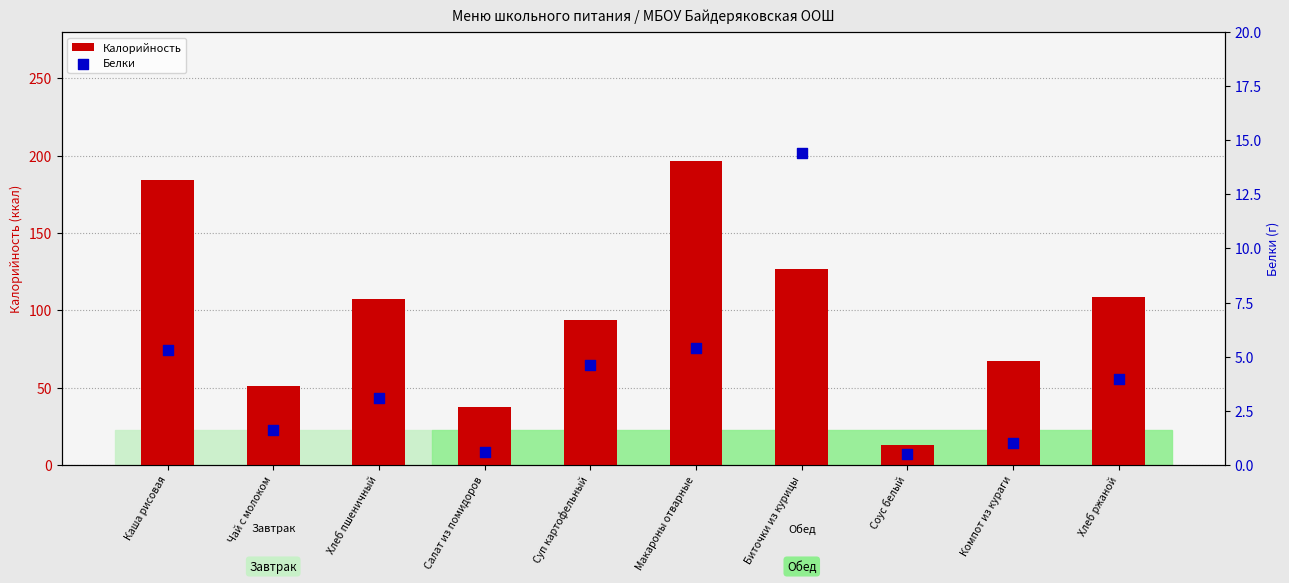

Which series contains the lowest Y value?

Белки